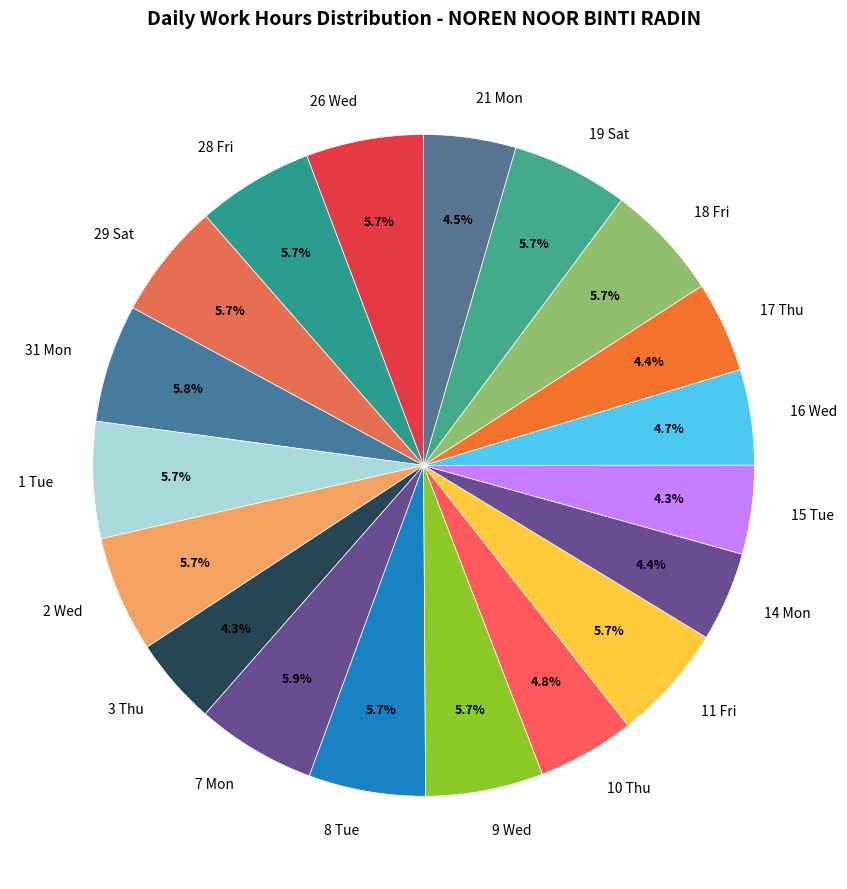

Does any single category account for the majority?

No